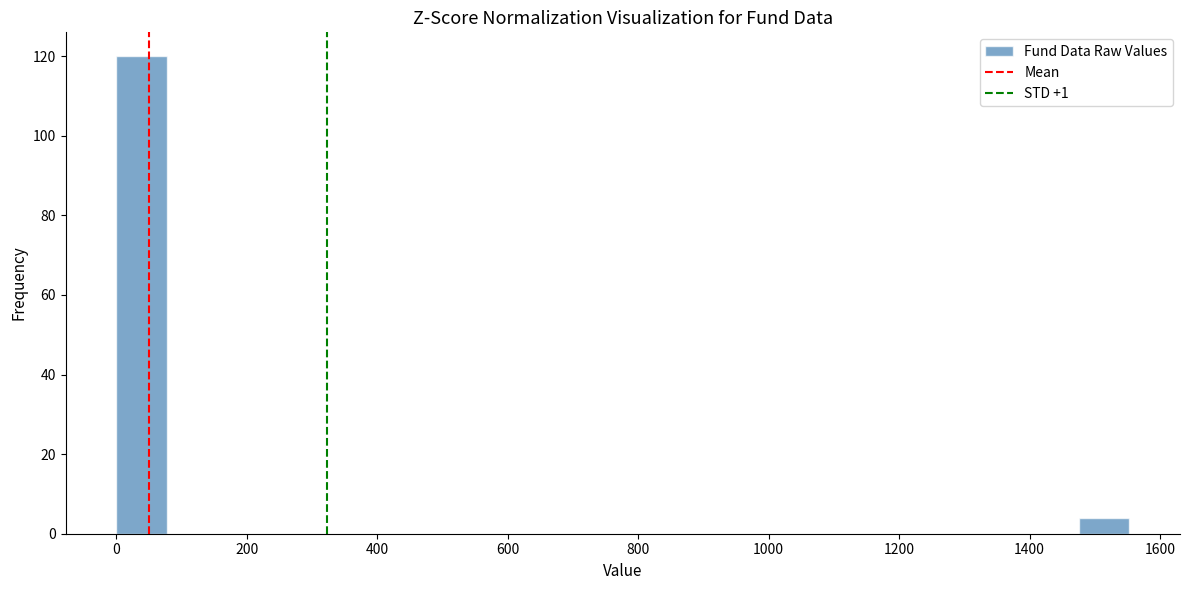

Around what value on the x-axis is the tallest bar? Give the approximate position of its centre, as read against the axis.

40